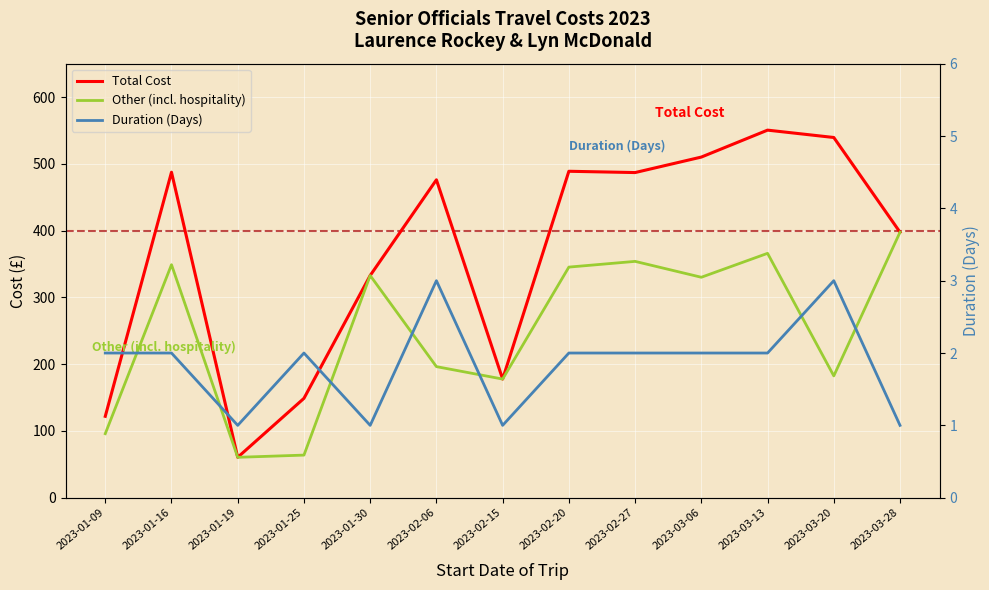

Which label corresponds to the largest value in the chart?

2023-03-13